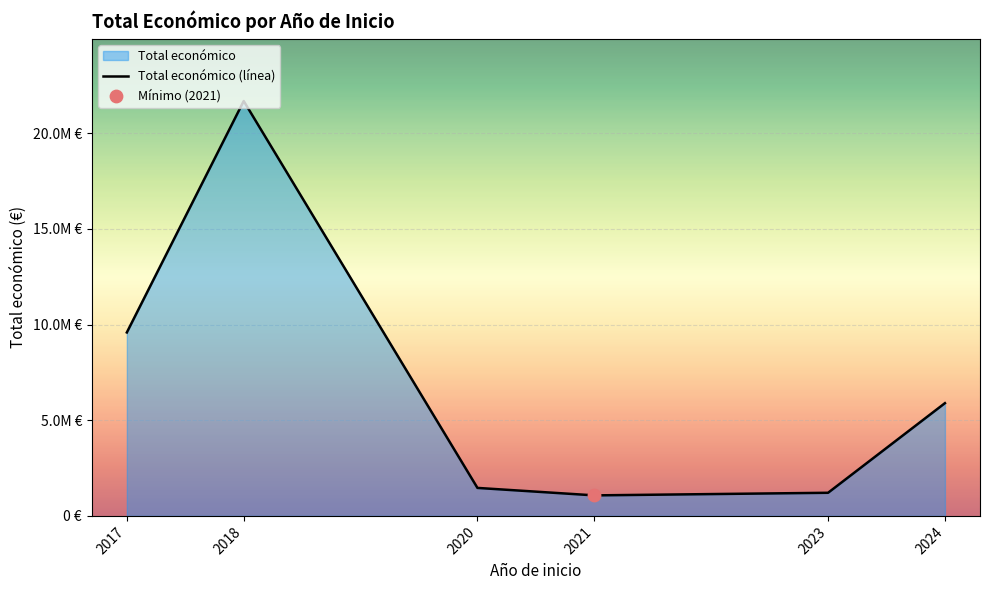

What is the change in value from 2018 to 2024?

-15795372